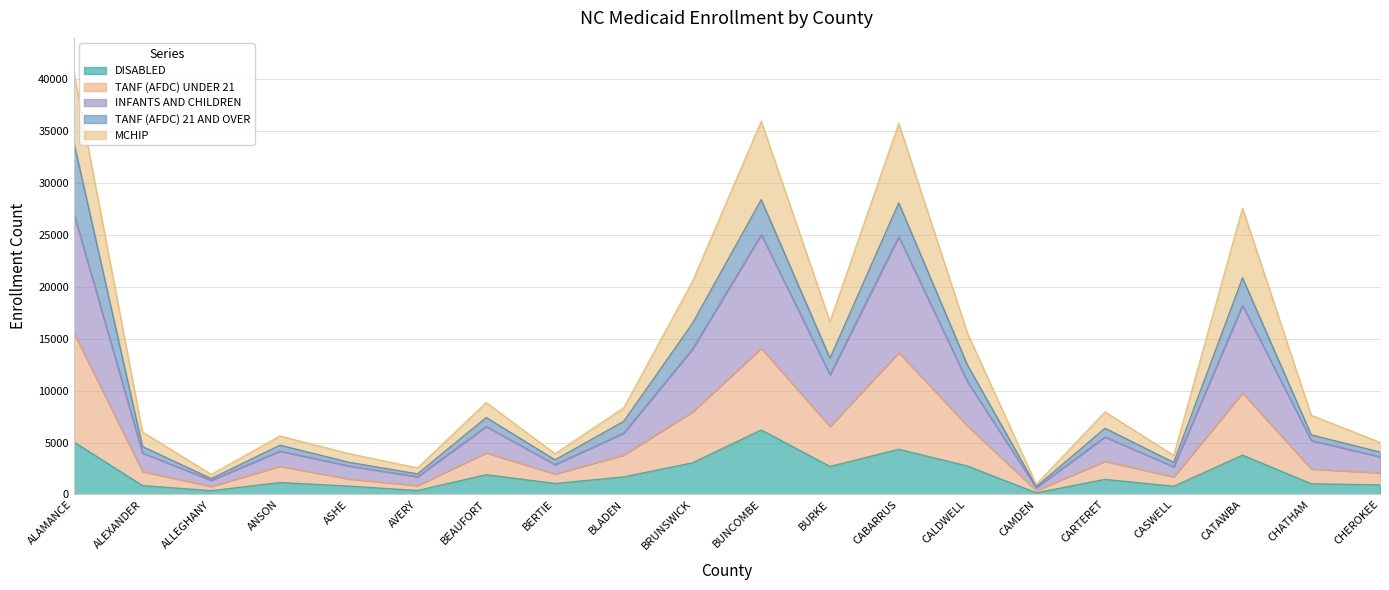

At which category is the sum across all series the highest?

ALAMANCE